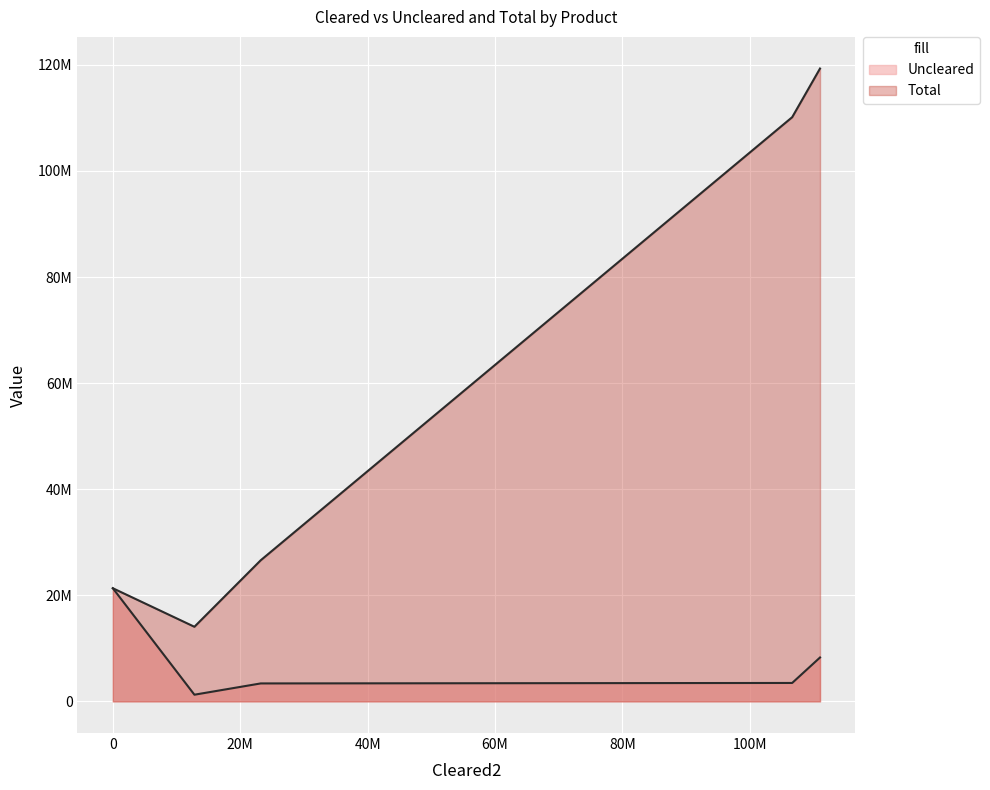

The Total series shows 37675231 at Swaption. True or false?

False